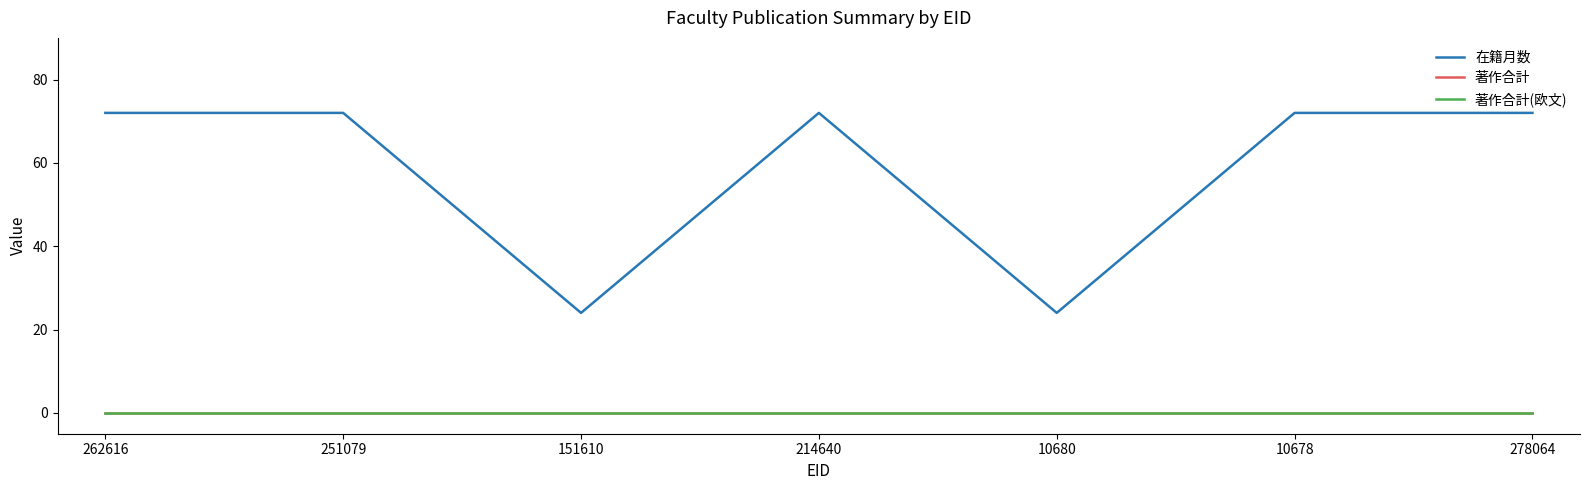

Which series changed the most between 214640 and 278064?

在籍月数